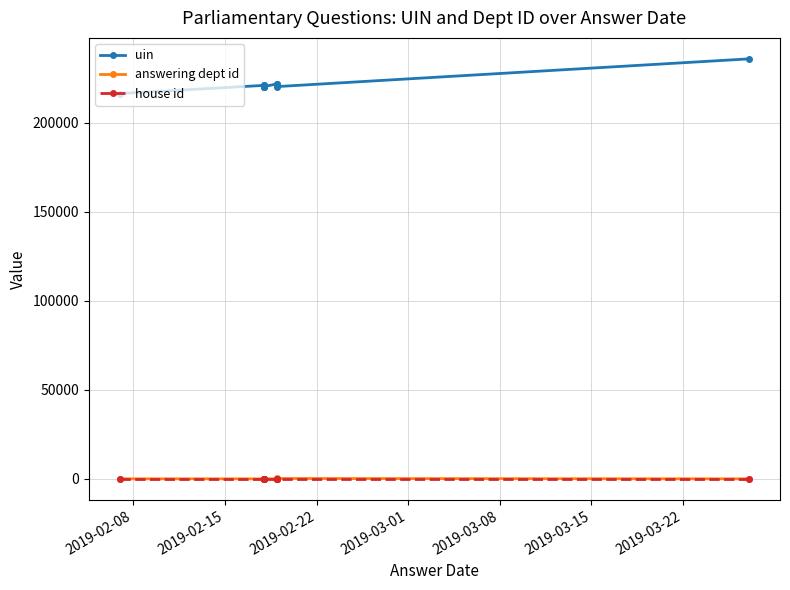

What is the label of the 10th point from the right?

2019-02-08